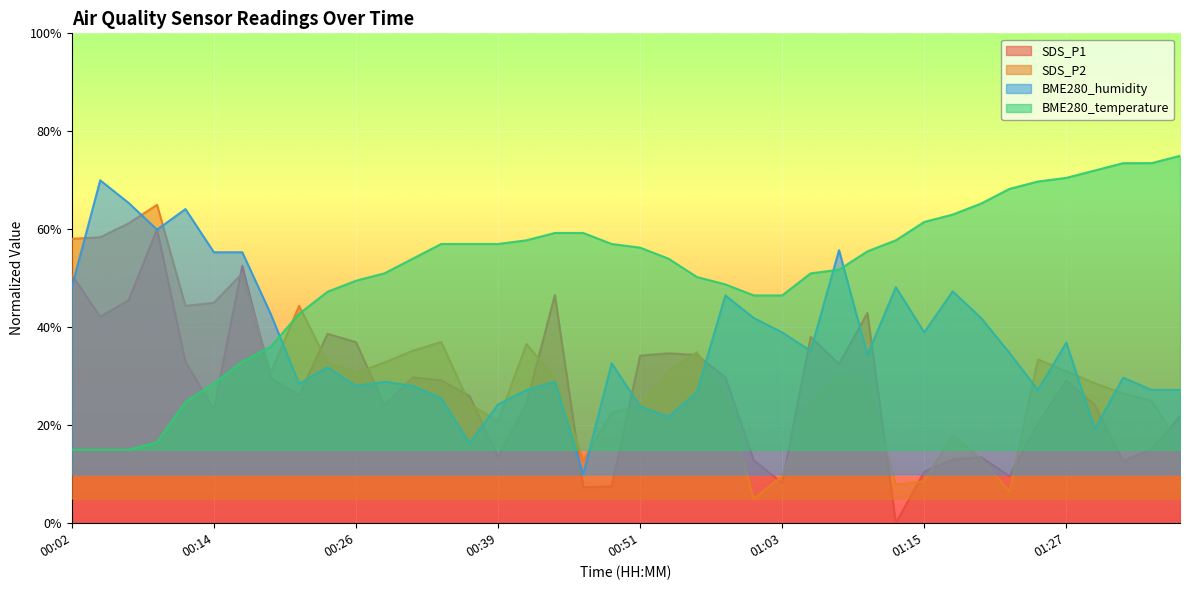

What is the maximum value shown in the chart?

75.0